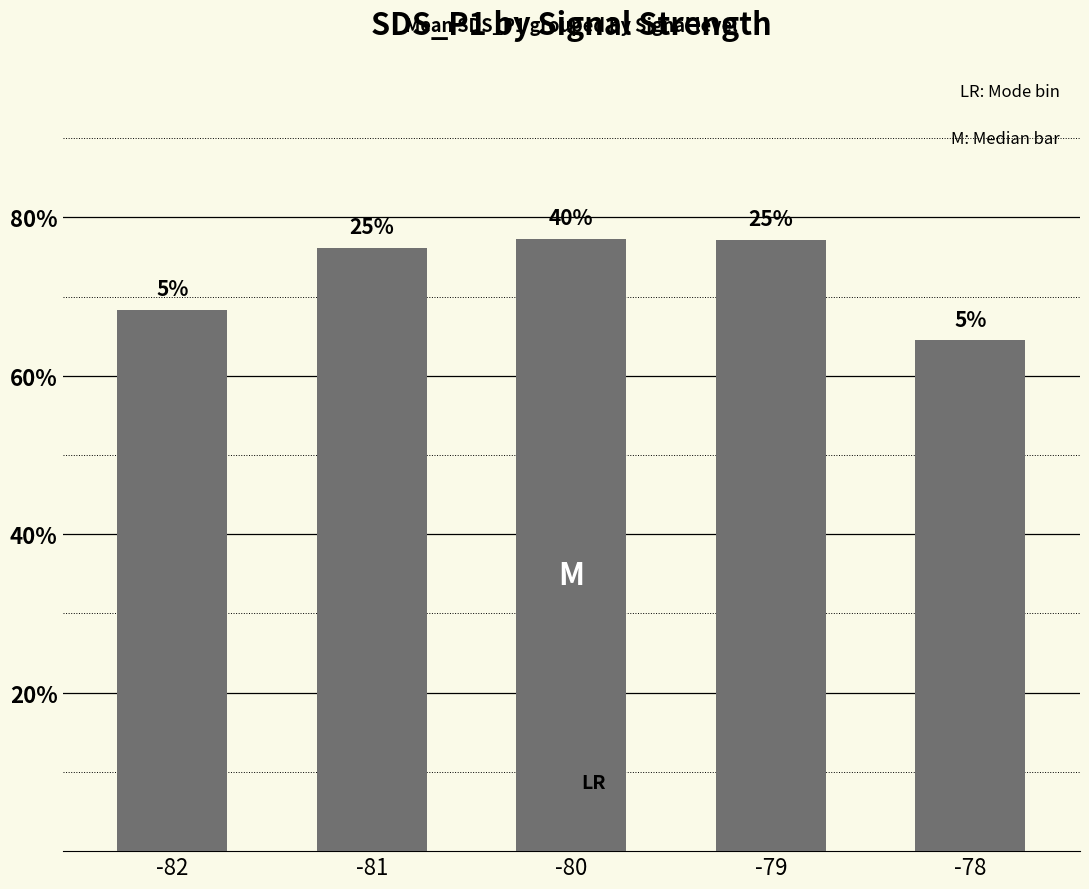

Are the bars grouped side by side (vs. stacked)?

No